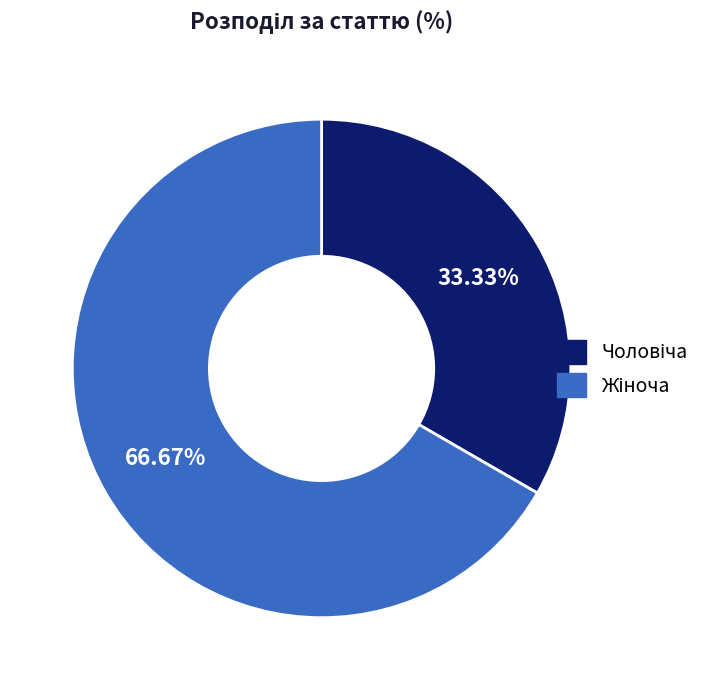

Does any single category account for the majority?

Yes